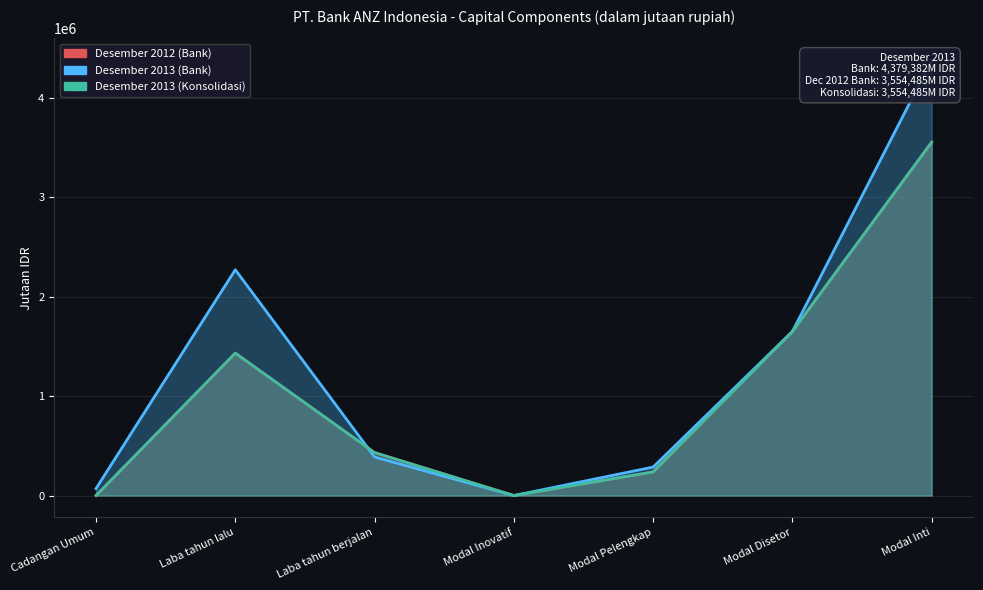

What is the maximum value for Desember 2013 (Konsolidasi)?

3554485